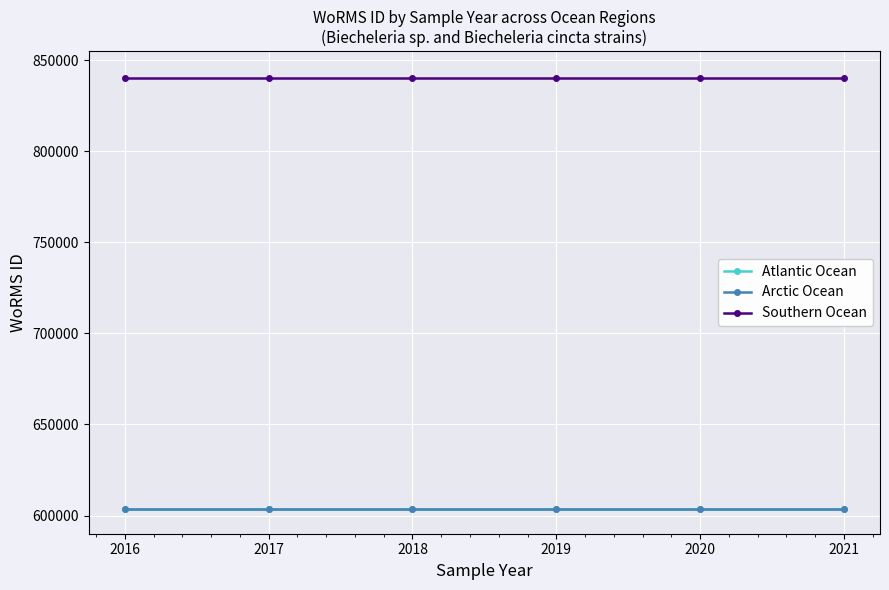

Does the chart have visible grid lines?

Yes